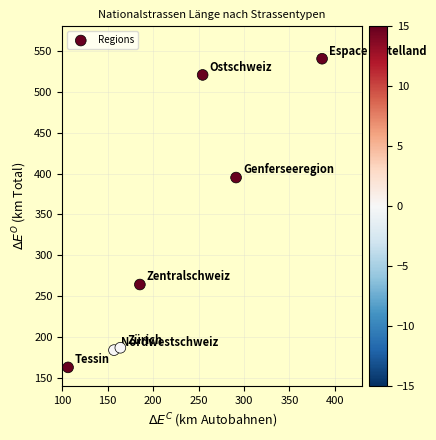

What is the average X value?

220.6